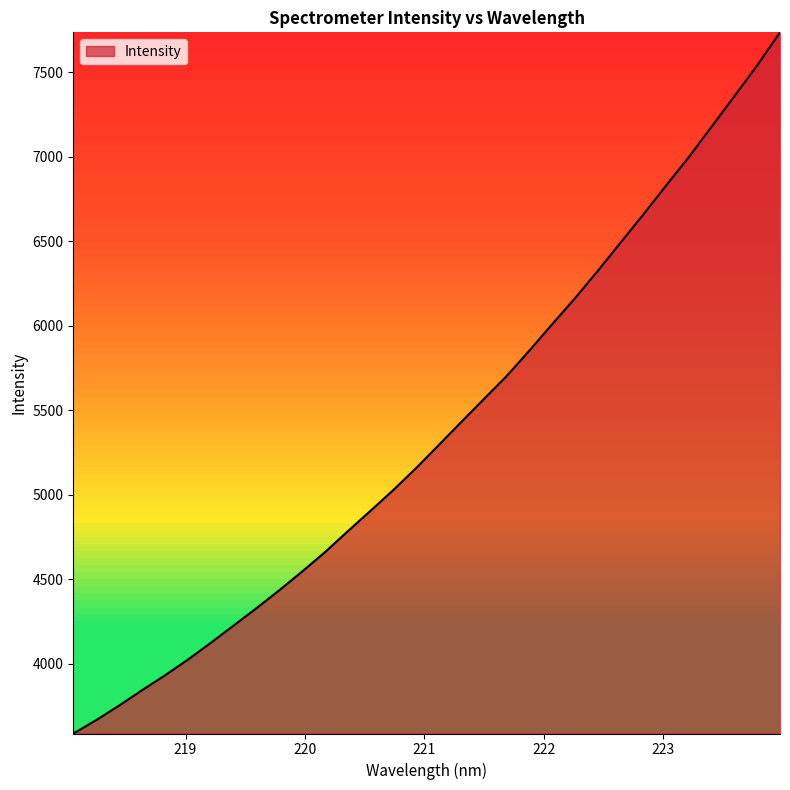

What is the minimum value shown in the chart?

3586.8